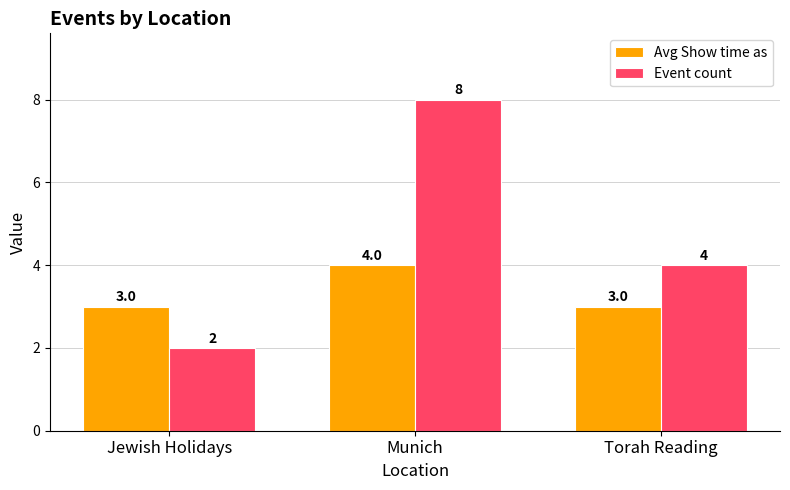

What is the total value across all series at Jewish Holidays?

5